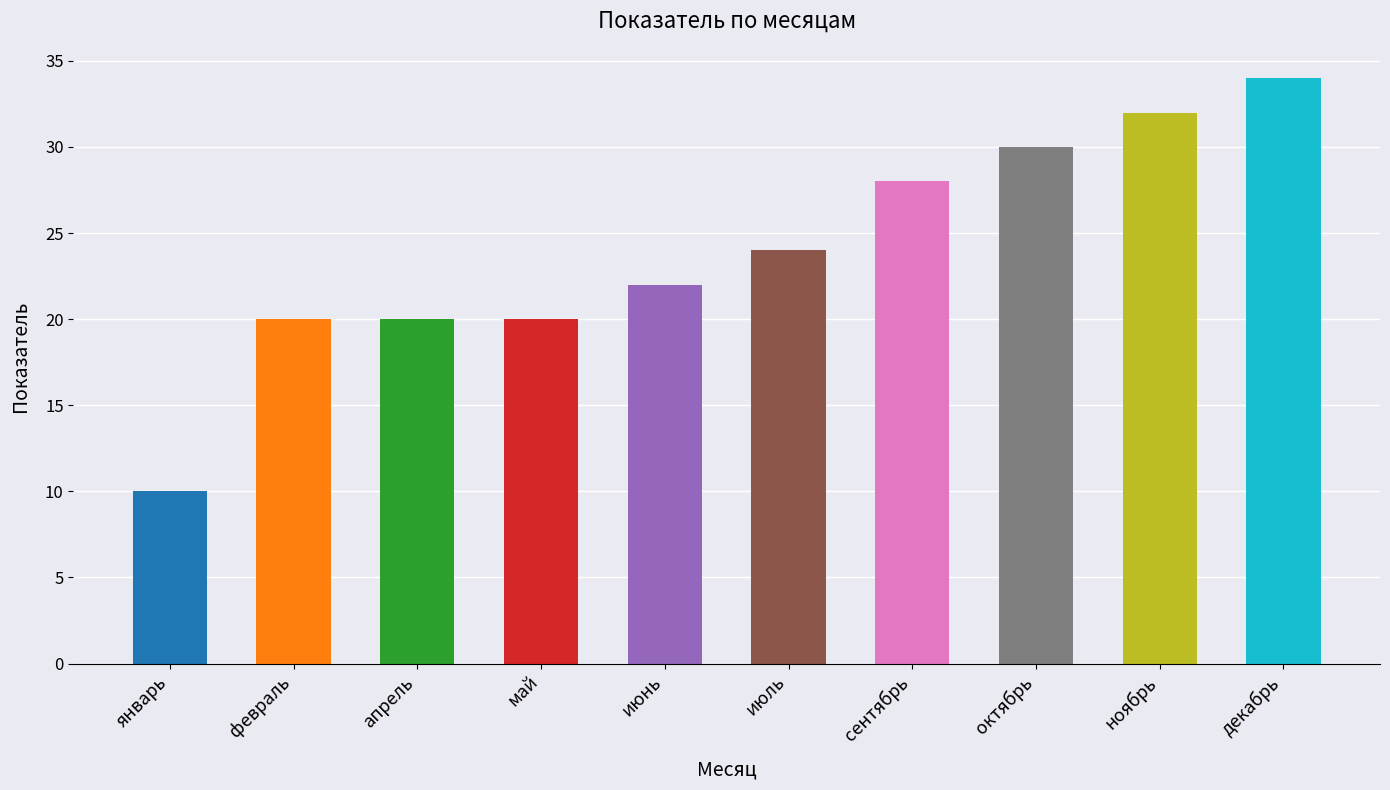

True or false: the data shows 20 at май.

True